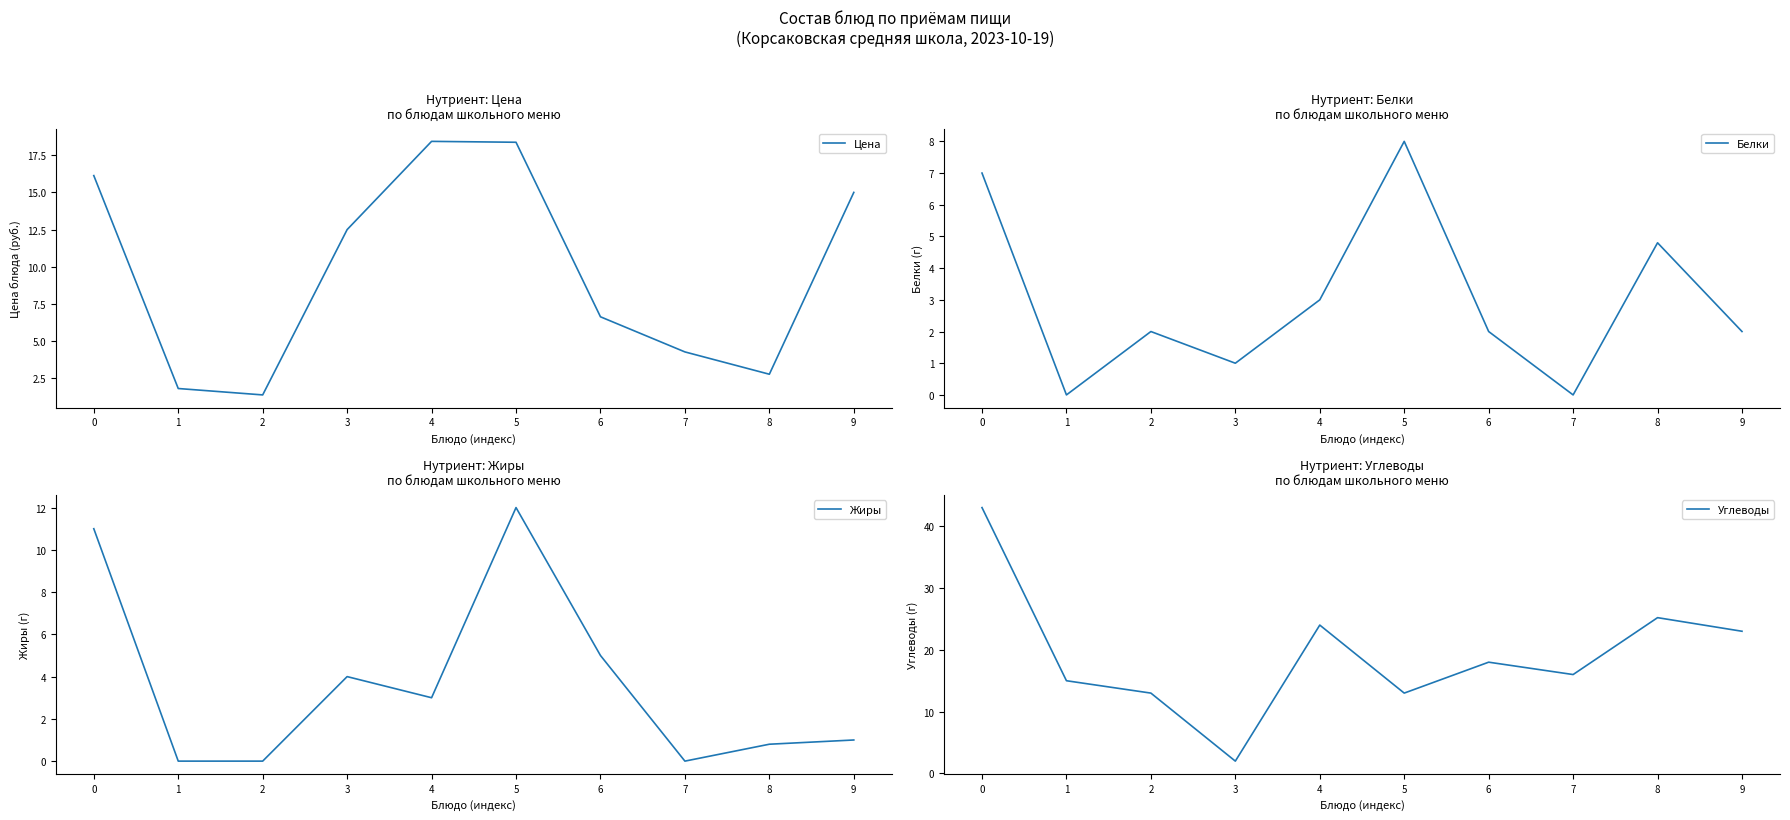

Is this an area chart (filled region under the line)?

No